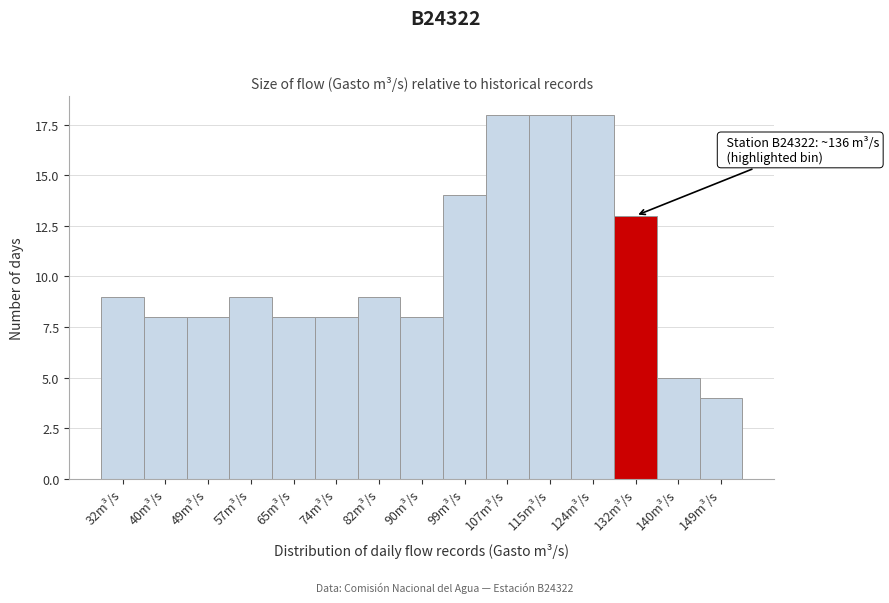

Reading right to left, extract all data points from this chart.

149m³/s=4	140m³/s=5	132m³/s=13	124m³/s=18	115m³/s=18	107m³/s=18	99m³/s=14	90m³/s=8	82m³/s=9	74m³/s=8	65m³/s=8	57m³/s=9	49m³/s=8	40m³/s=8	32m³/s=9